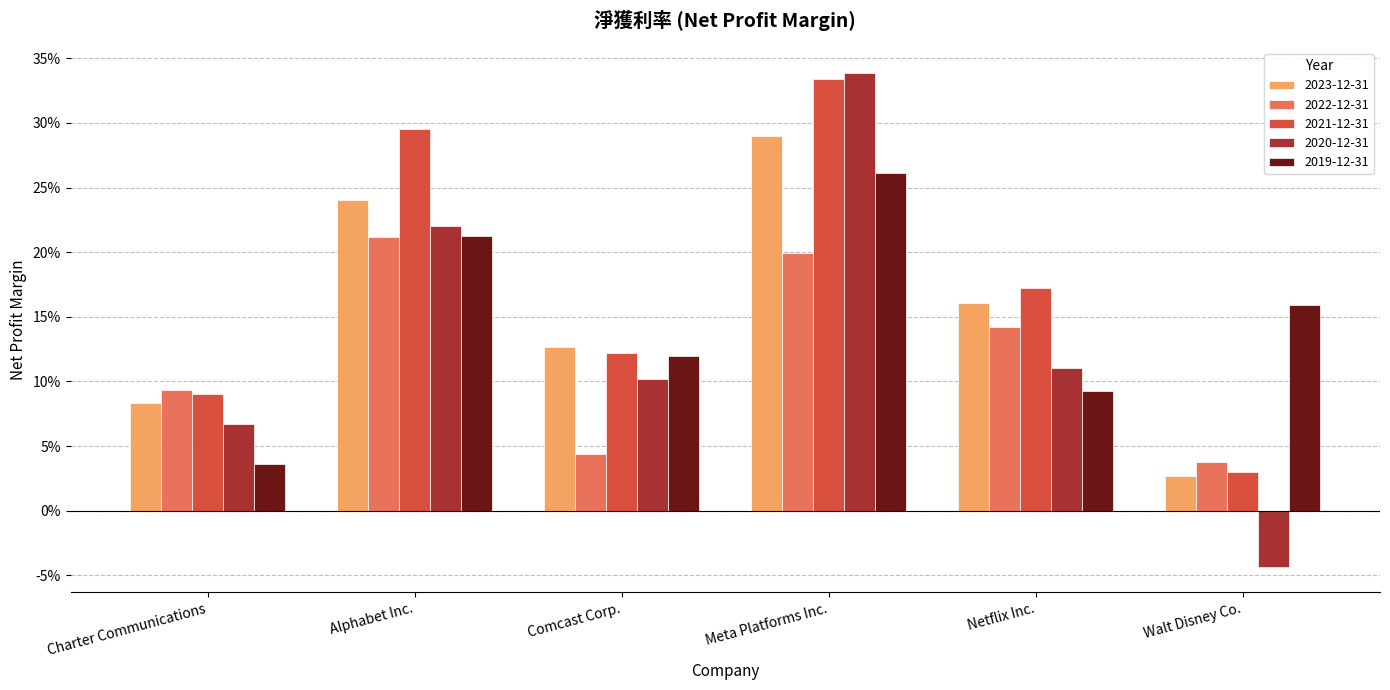

Which series has the largest range (max minus min)?

2020-12-31